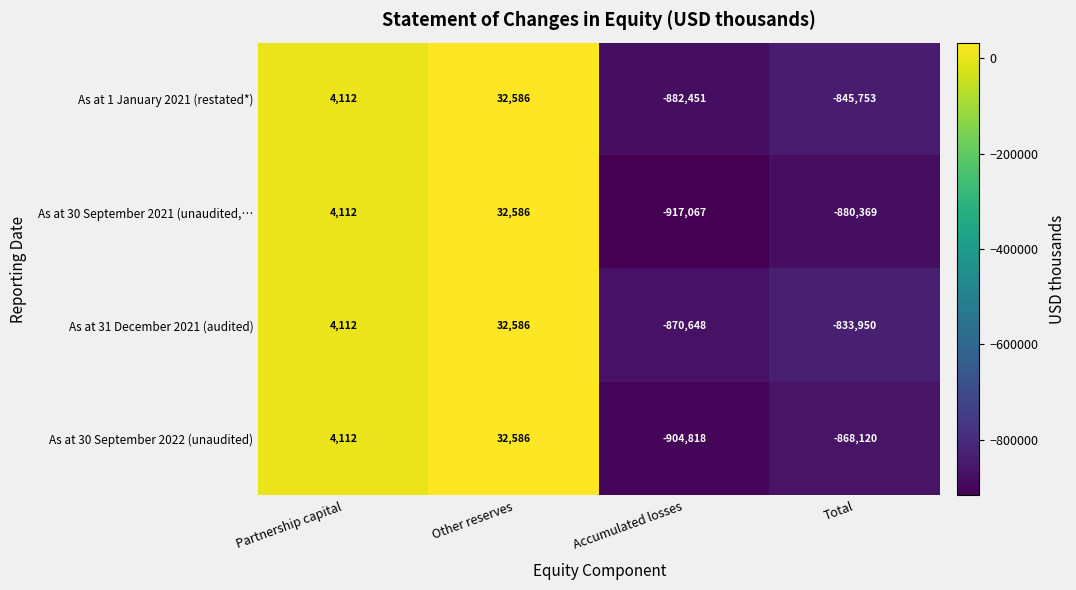

Count the number of categories in the chart.

4